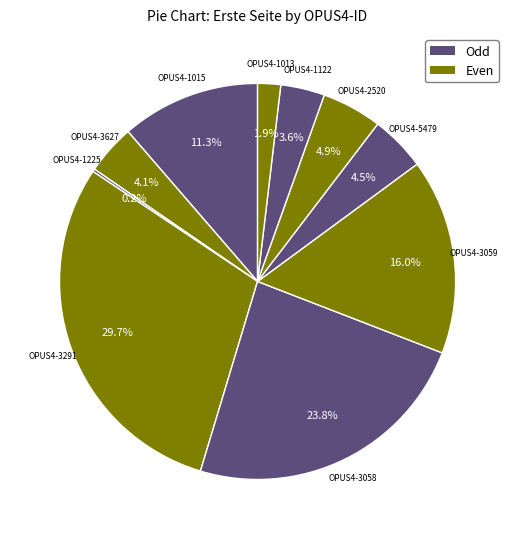

How many slices are in this pie chart?

10